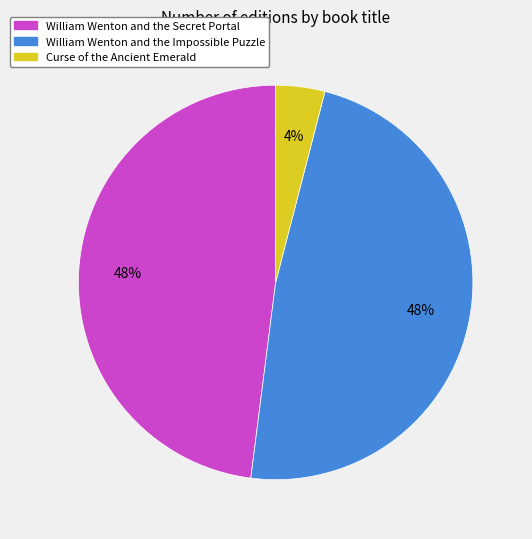

True or false: William Wenton and the Secret Portal accounts for 54% of the total.

False